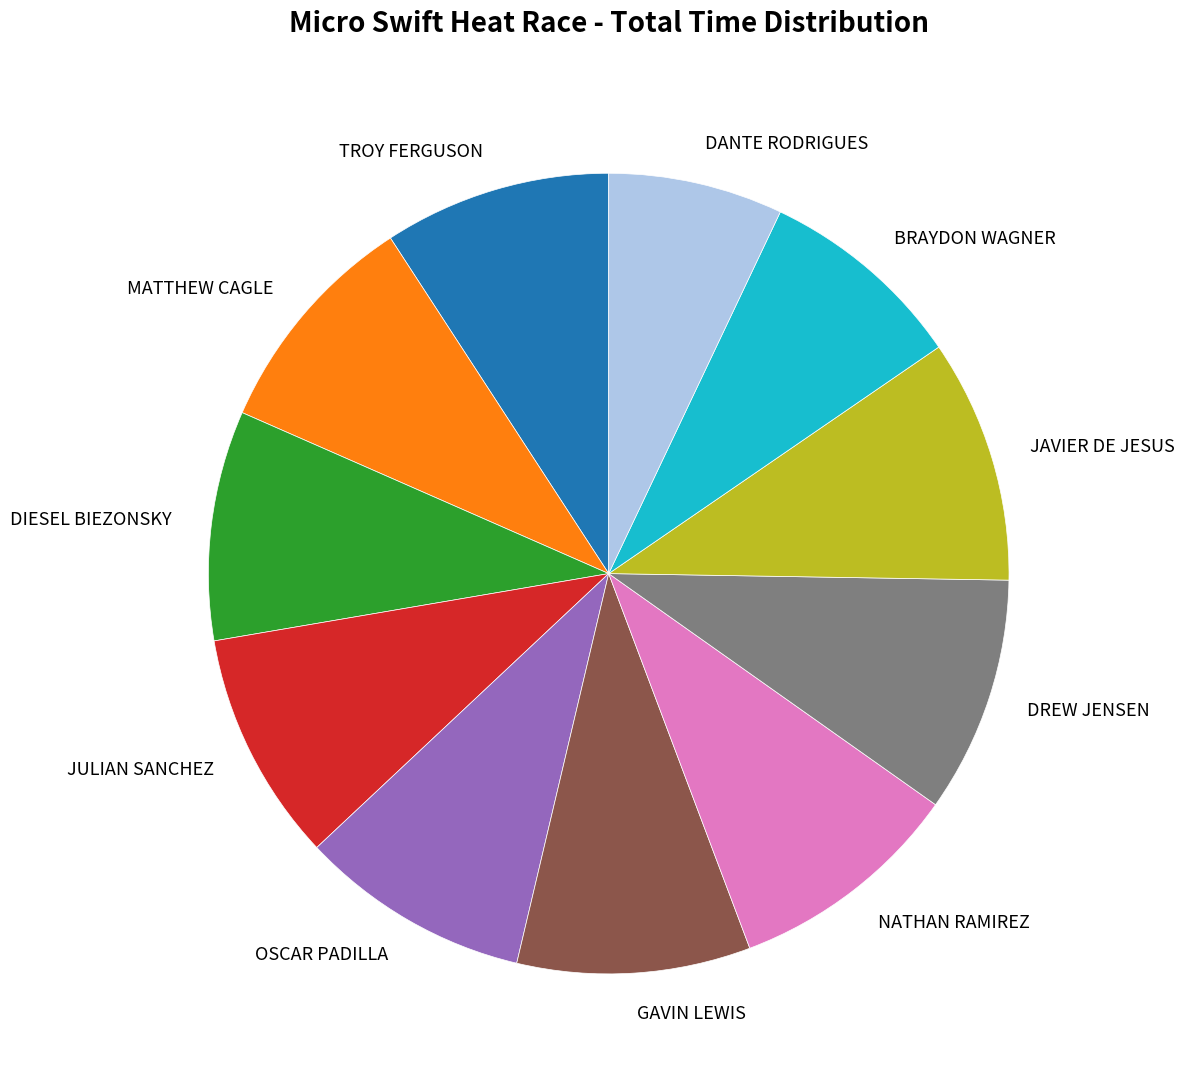

Which has a higher value, DANTE RODRIGUES or NATHAN RAMIREZ?

NATHAN RAMIREZ